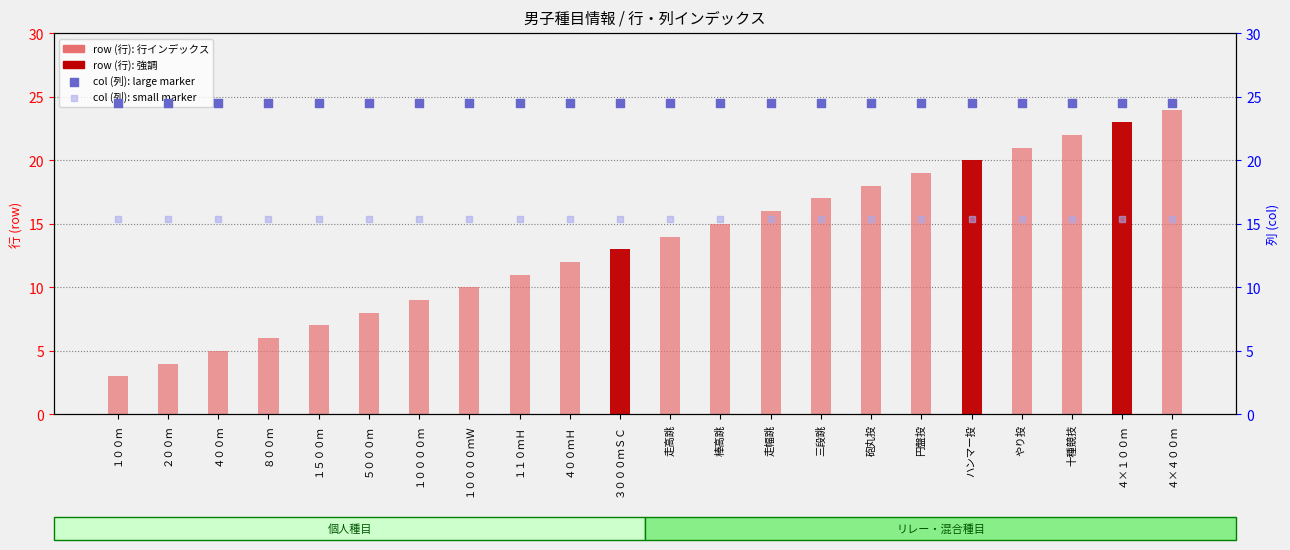

Which series contains the lowest Y value?

row (行)